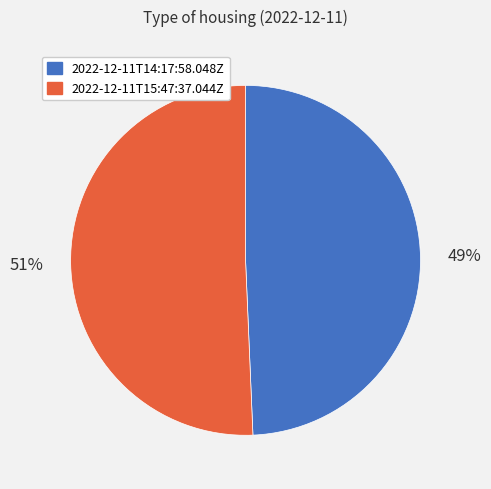

What is the majority slice?

2022-12-11T15:47:37.044Z